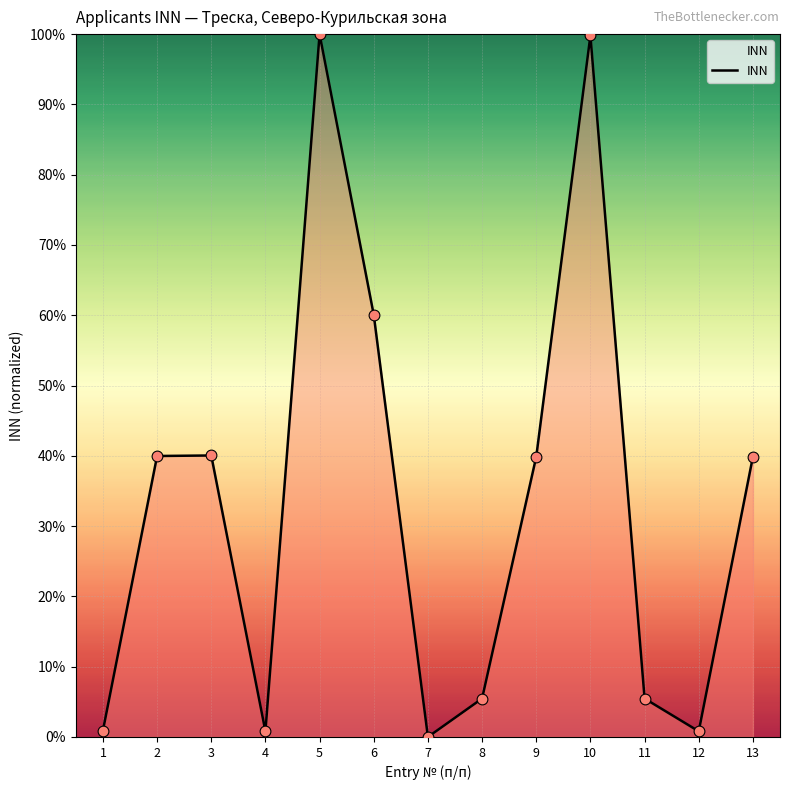

Which has a higher value, 10 or 11?

10